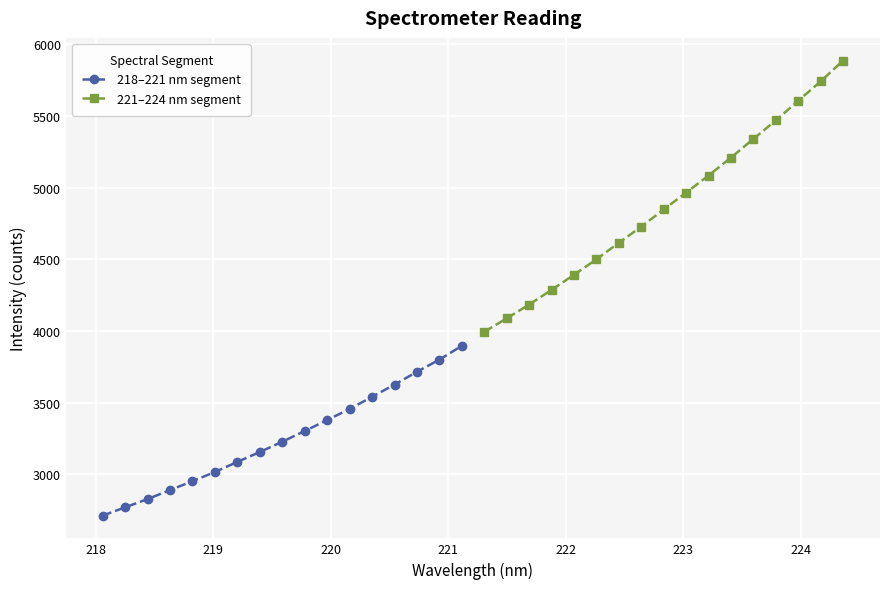

What is the maximum value for 218–221 nm segment?

3896.8